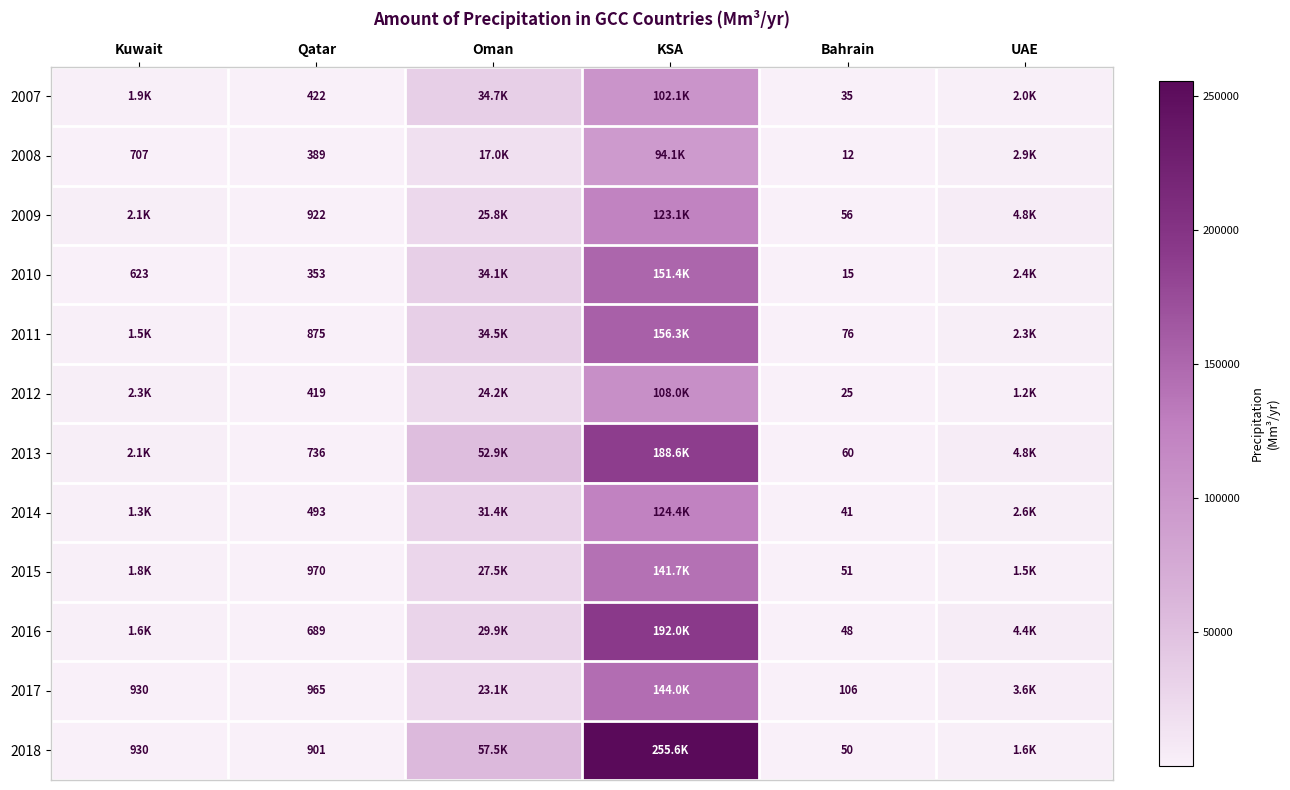

Is the value of 2011 at Qatar greater than the value of 2016 at Qatar?

Yes